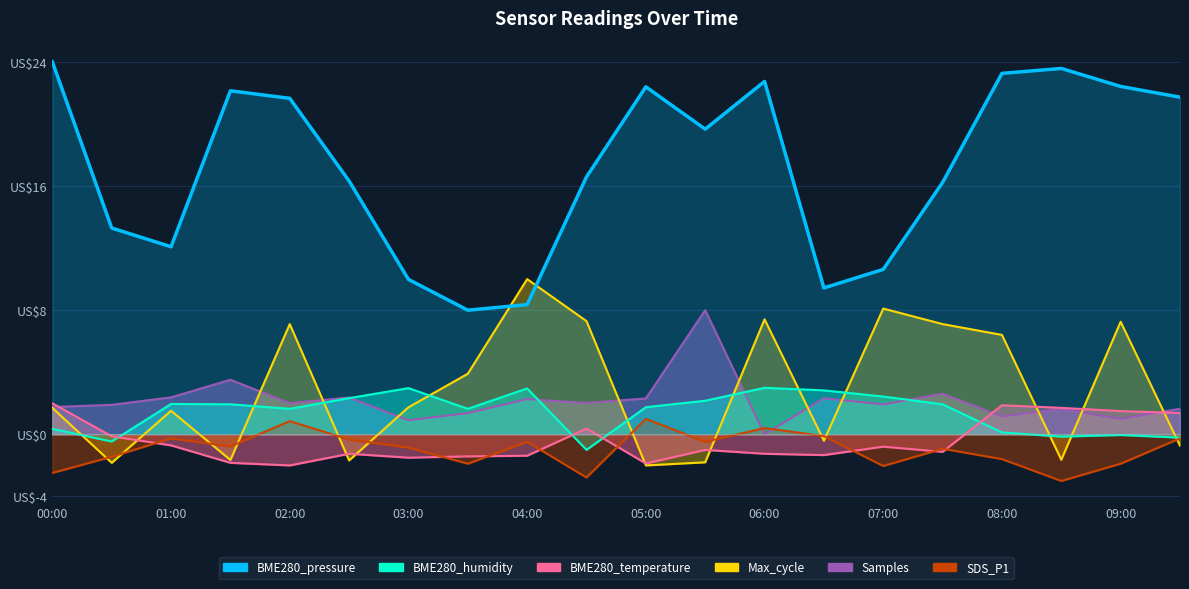

At how many categories does at least one series exceed 10?

16